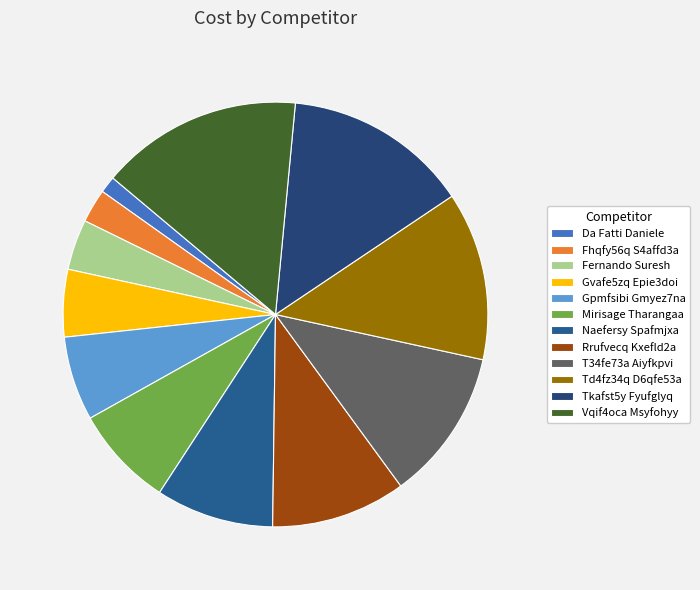

Is it true that Gpmfsibi Gmyez7na is 1% of the pie?

False